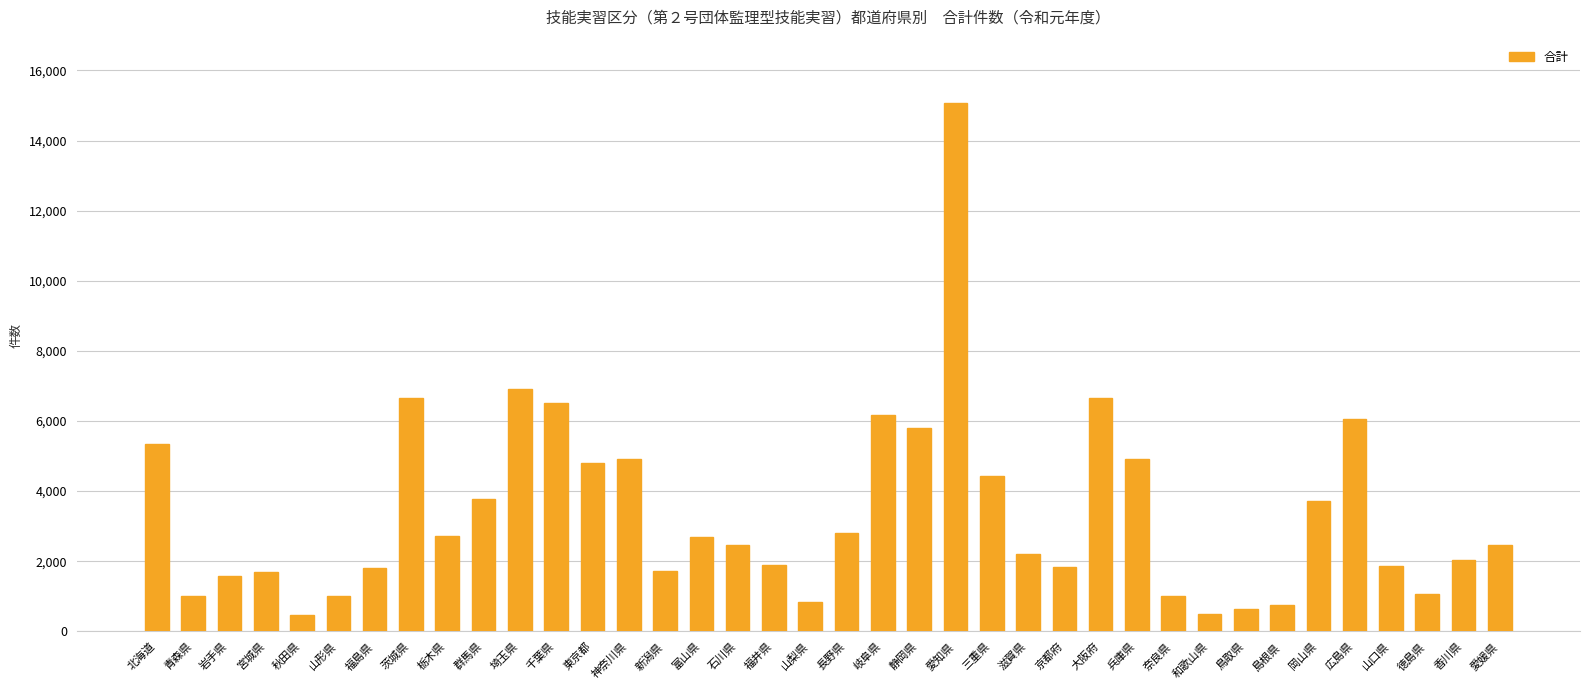

What is the average value?

3389